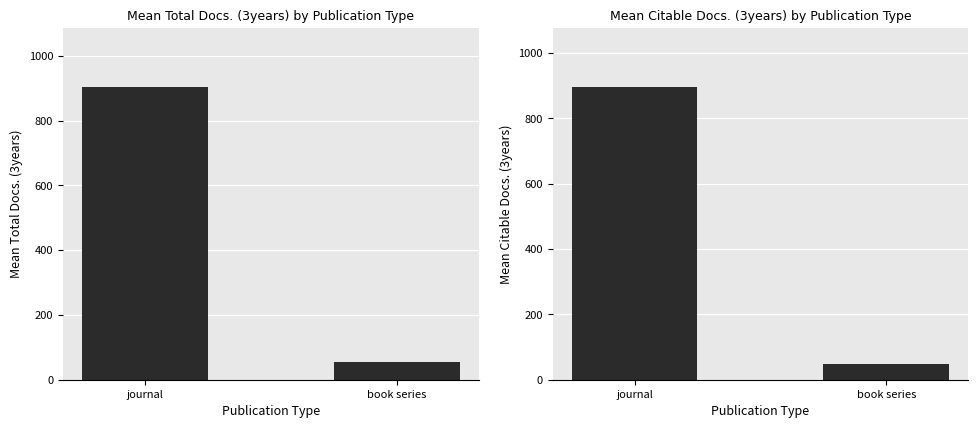

What is the average value of the Mean Total Docs. (3years) series?

480.2